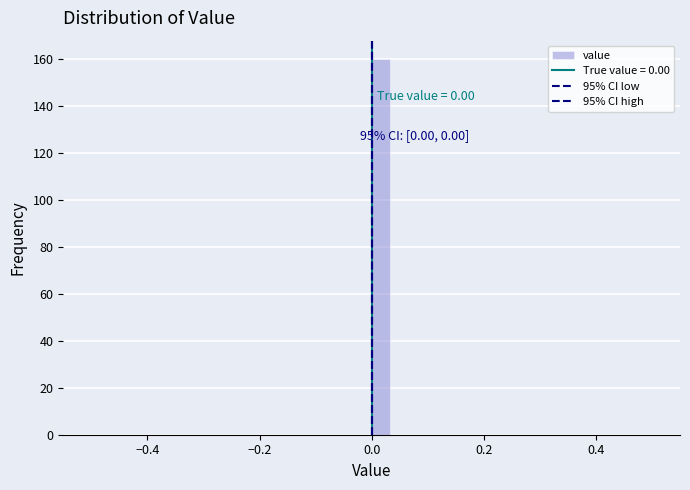

Around what value on the x-axis is the tallest bar? Give the approximate position of its centre, as read against the axis.

0.02